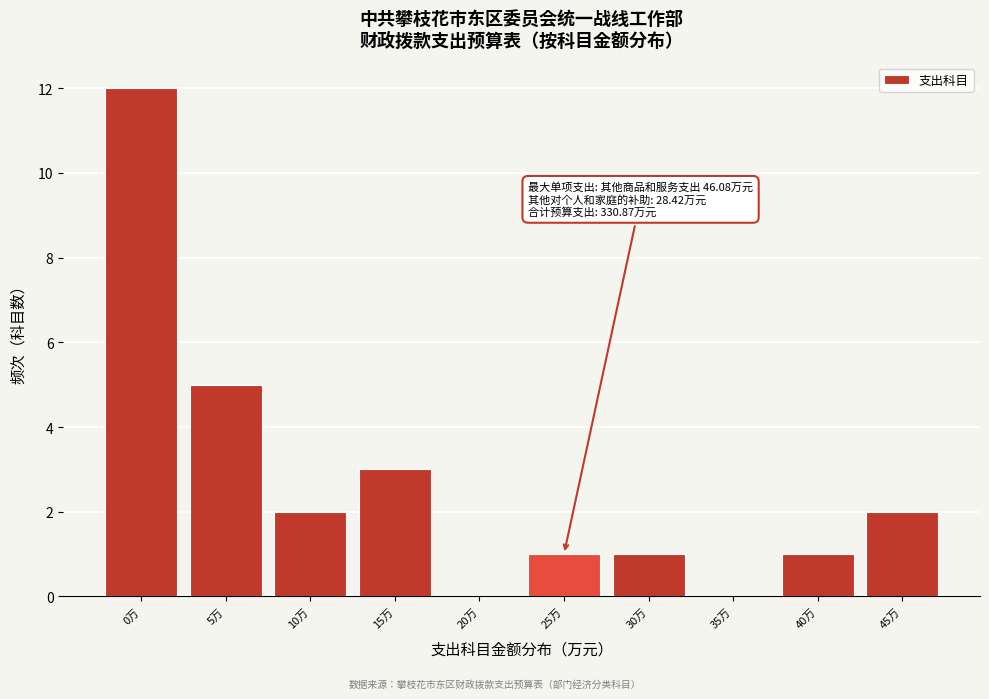

Reading left to right, extract all data points from this chart.

0万=12	5万=5	10万=2	15万=3	20万=0	25万=1	30万=1	35万=0	40万=1	45万=2